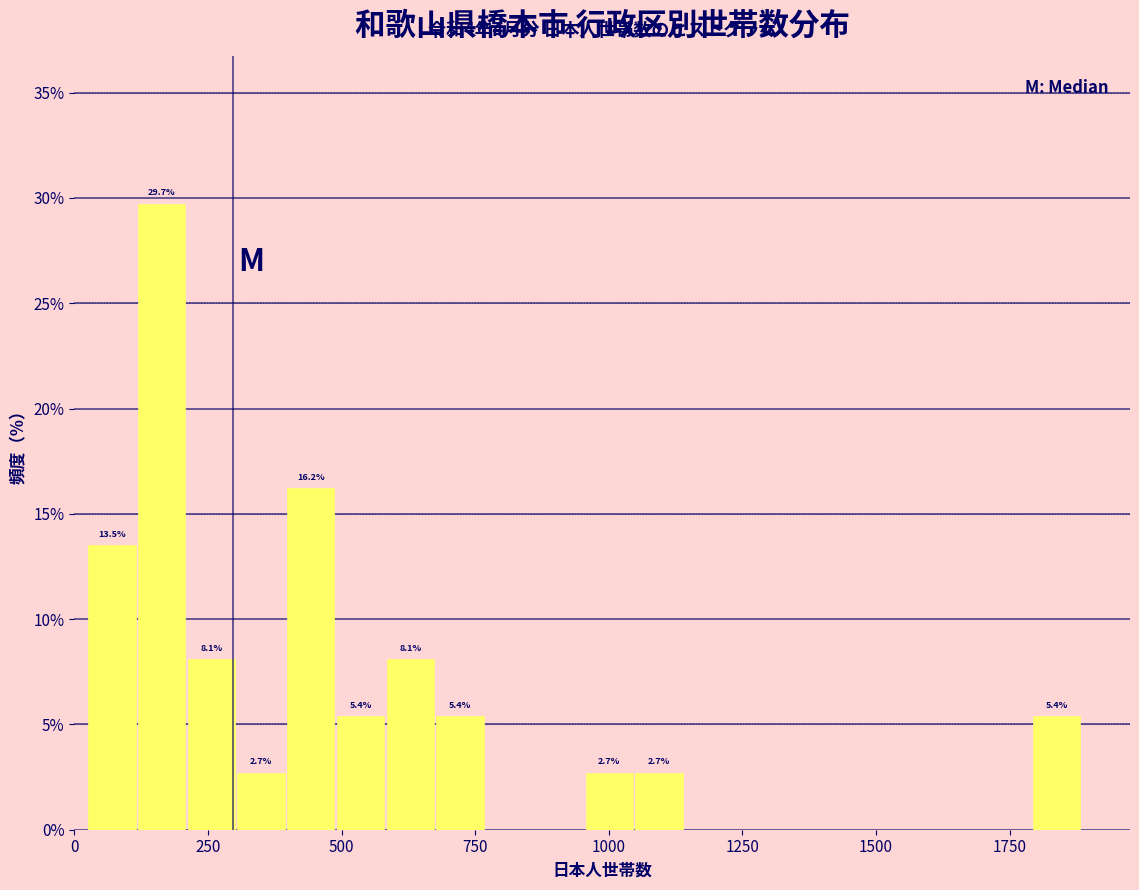

Around what value on the x-axis is the tallest bar? Give the approximate position of its centre, as read against the axis.

150